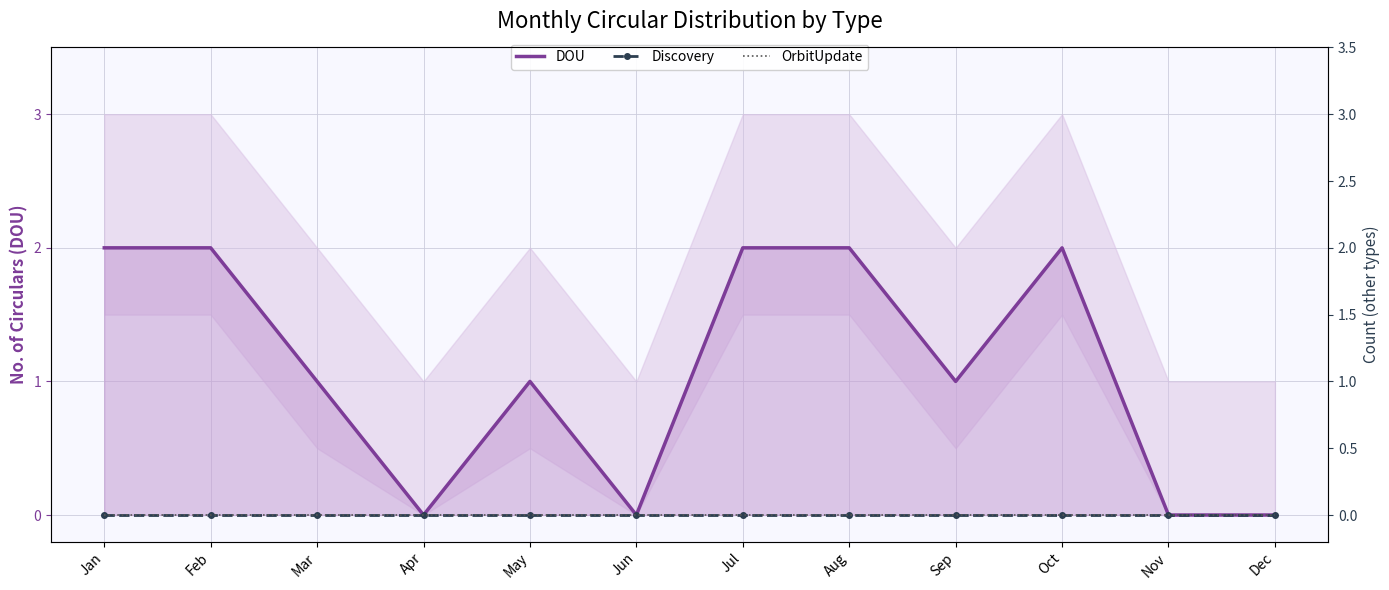

At which label is DOU closest to 1?

Mar